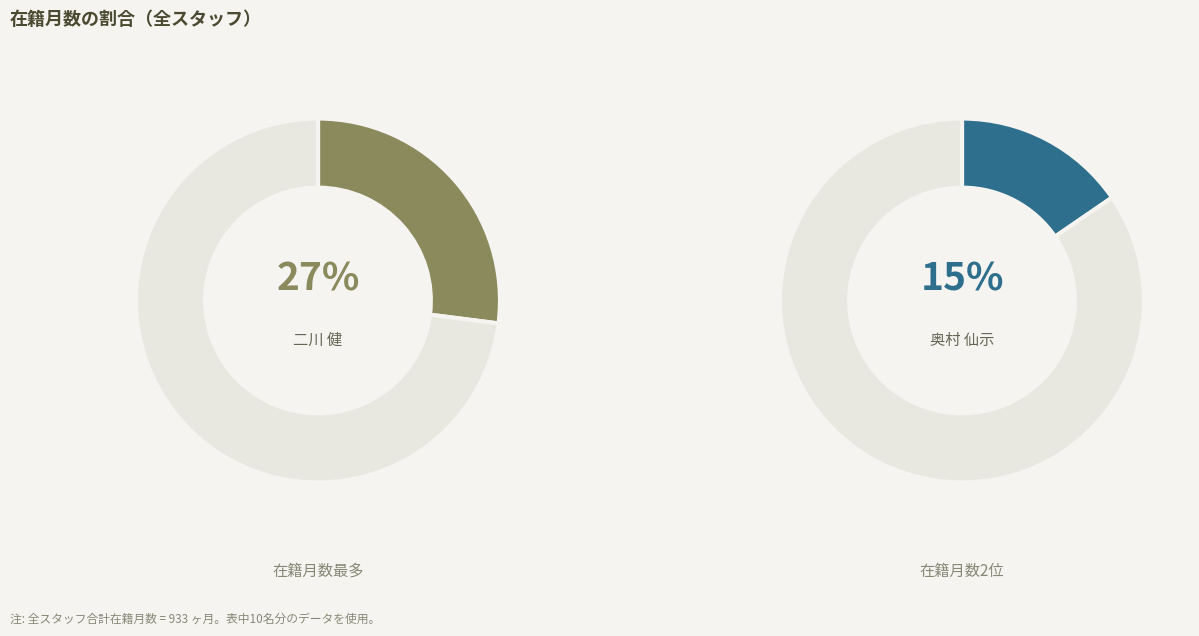

Which slice is the largest?

二川 健